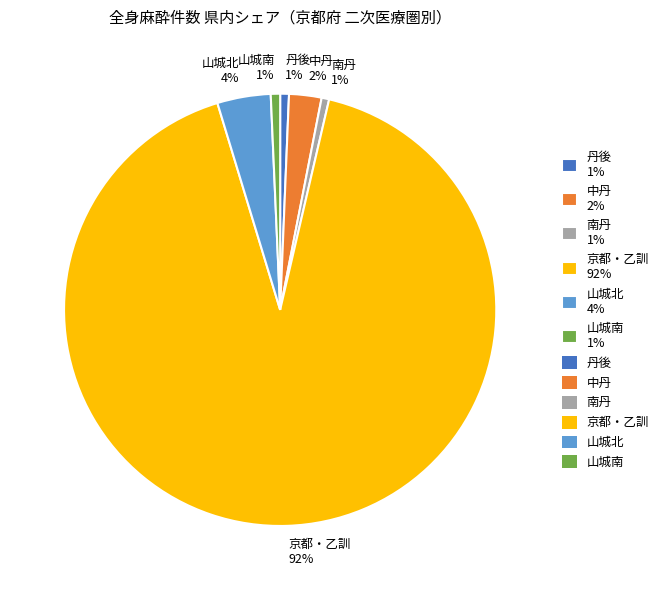

To the nearest percent, what percentage of the pie is 南丹 1%?

1%